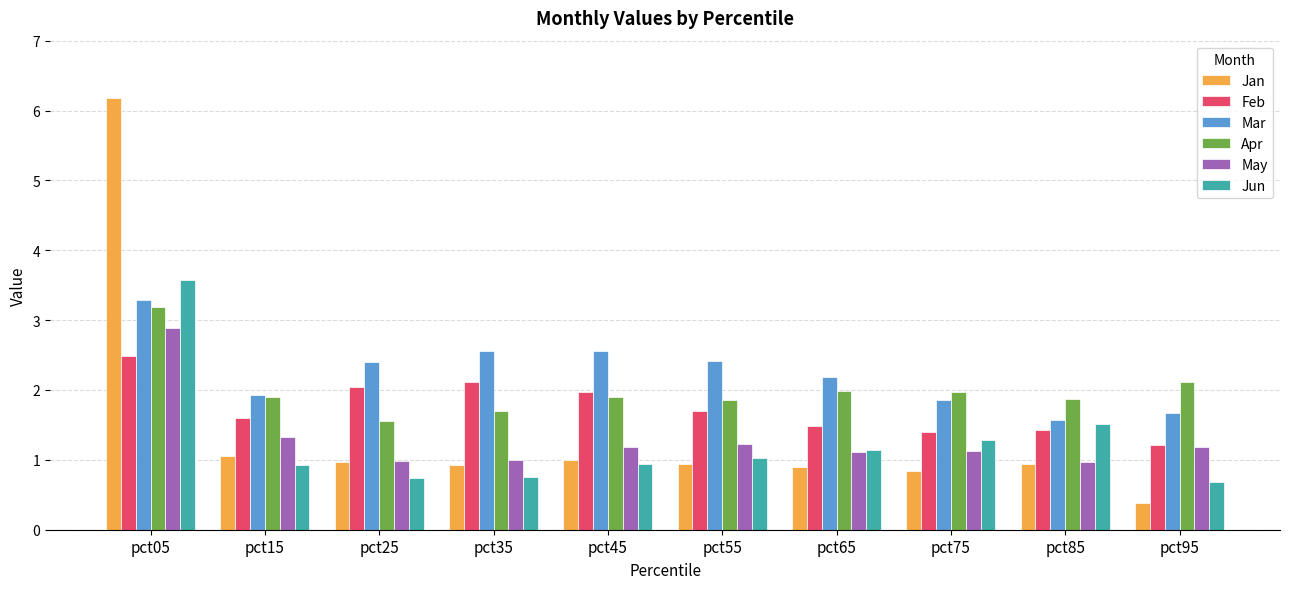

What is the difference between the maximum and minimum values in the Jan series?

5.8